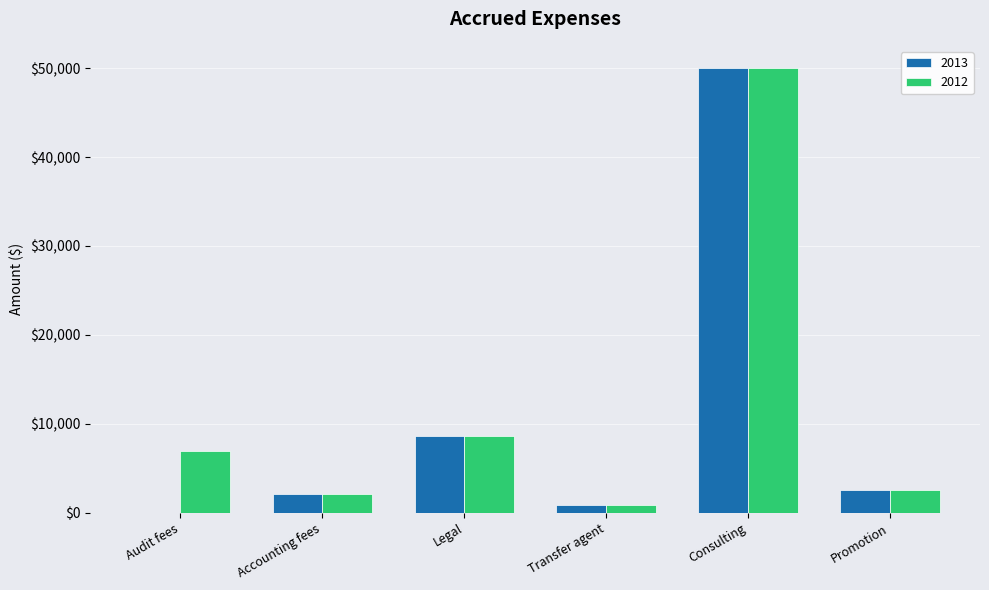

What is the maximum value for 2013?

50000